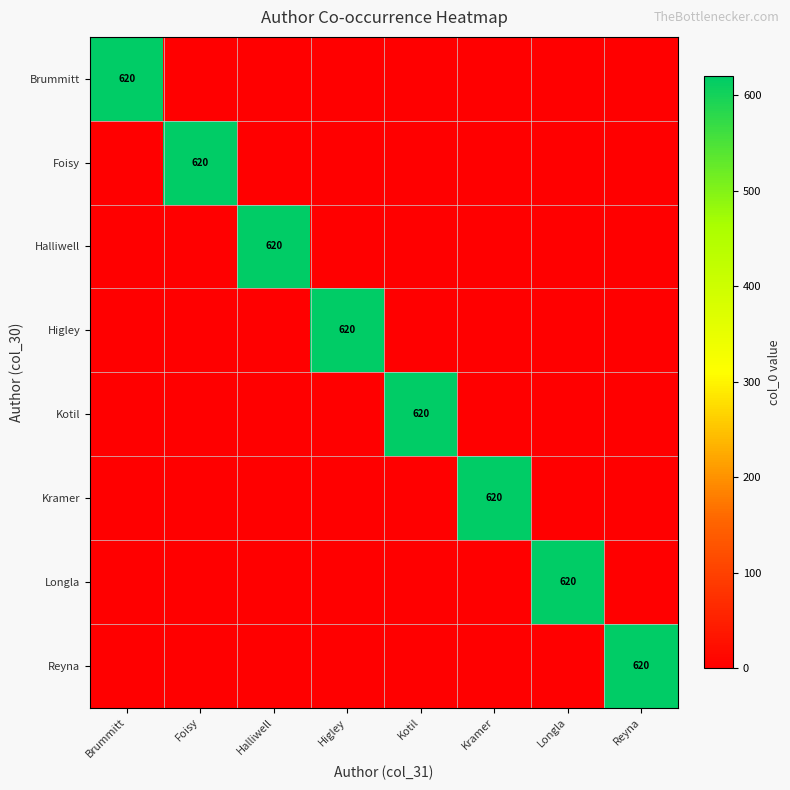

At how many categories does at least one series exceed 3?

8